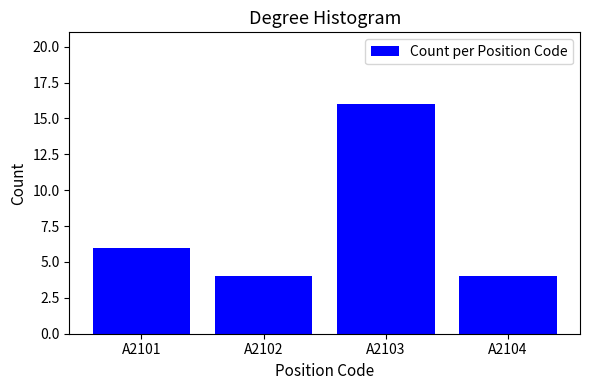

Reading right to left, list all the values displayed in this chart.

A2104=4	A2103=16	A2102=4	A2101=6